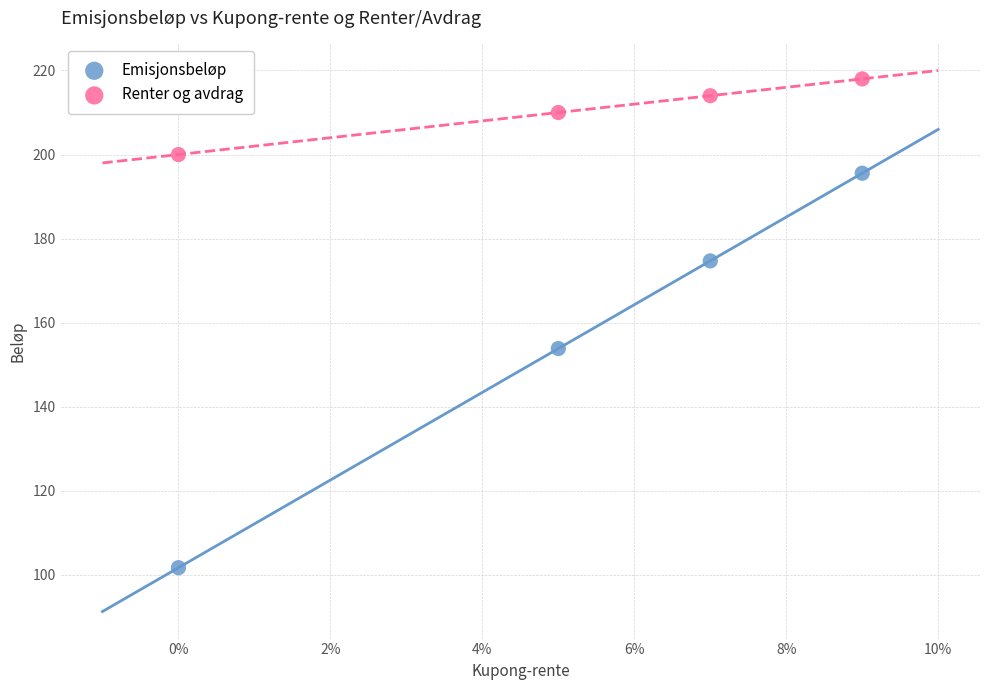

What are all the series names shown in the legend?

Emisjonsbeløp, Renter og avdrag